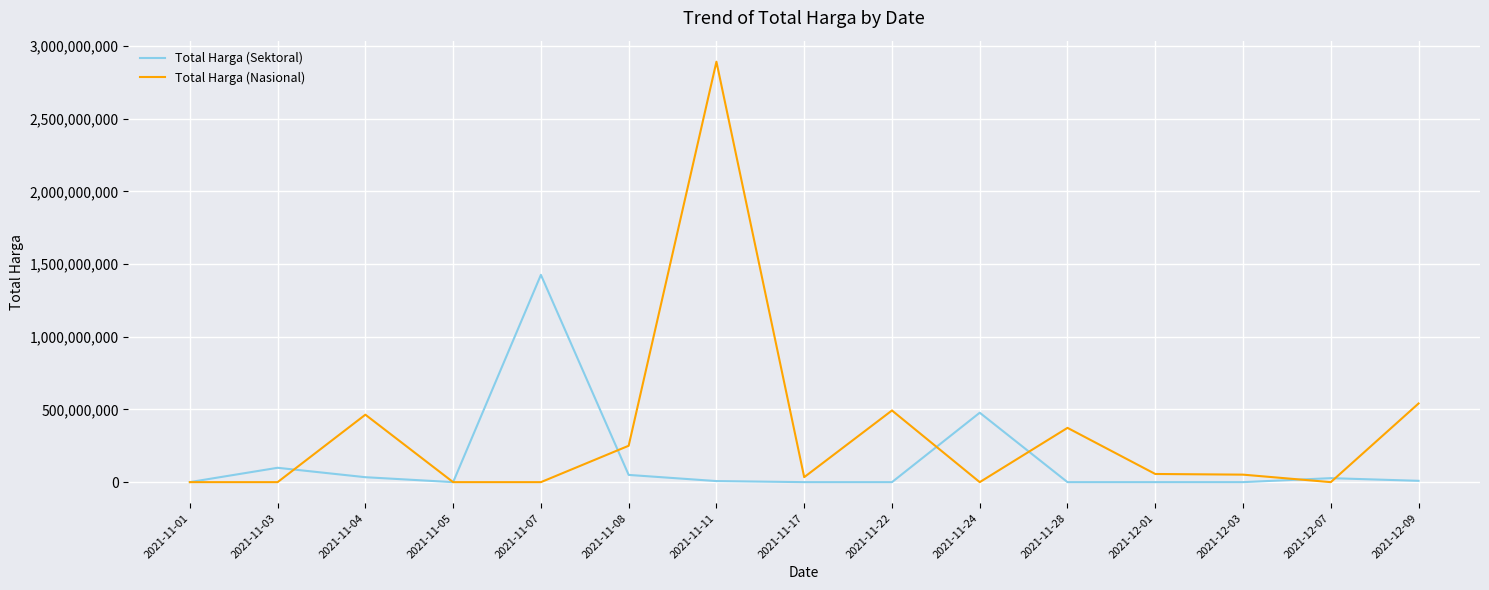

The value of Total Harga (Sektoral) at 2021-11-07 is 1425867900. True or false?

True